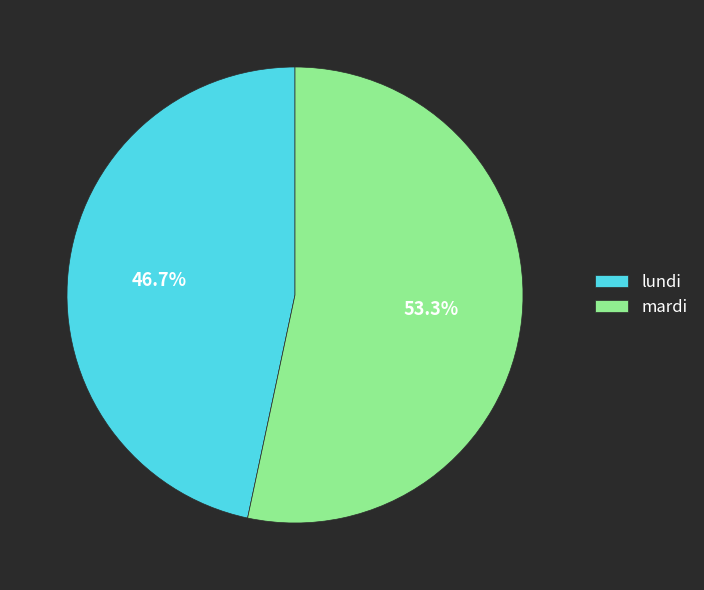

True or false: lundi accounts for 47% of the total.

True